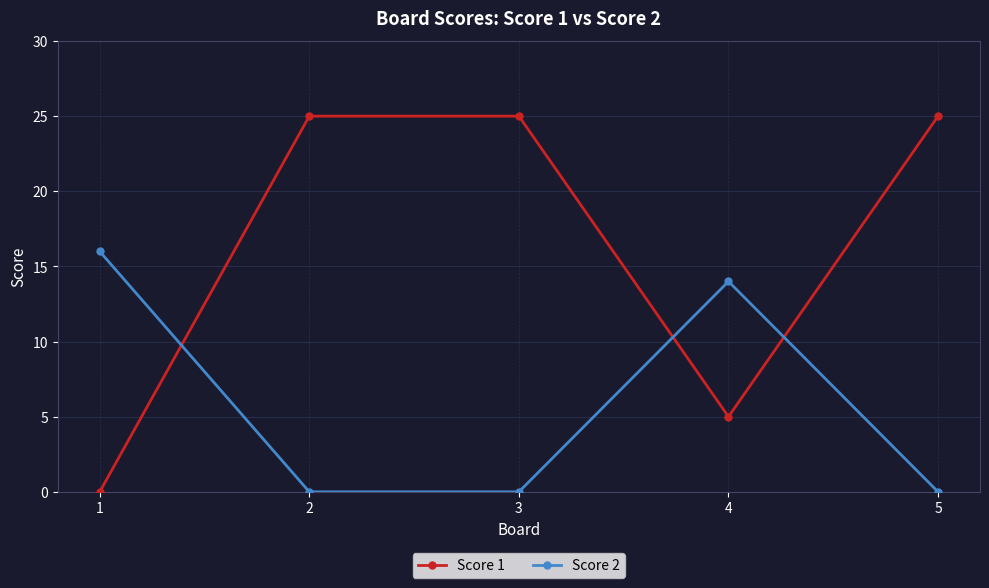

What is the difference between the second highest and second lowest values in the Score 1 series?

20